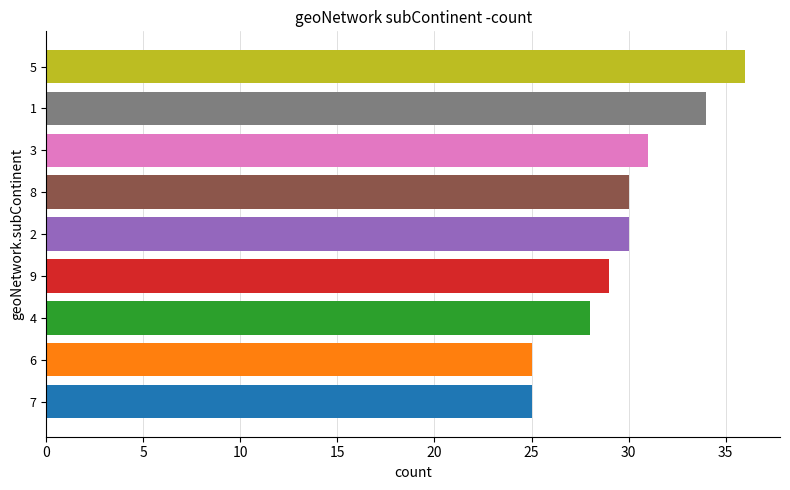

The chart shows a value of 45 at 30. True or false?

False